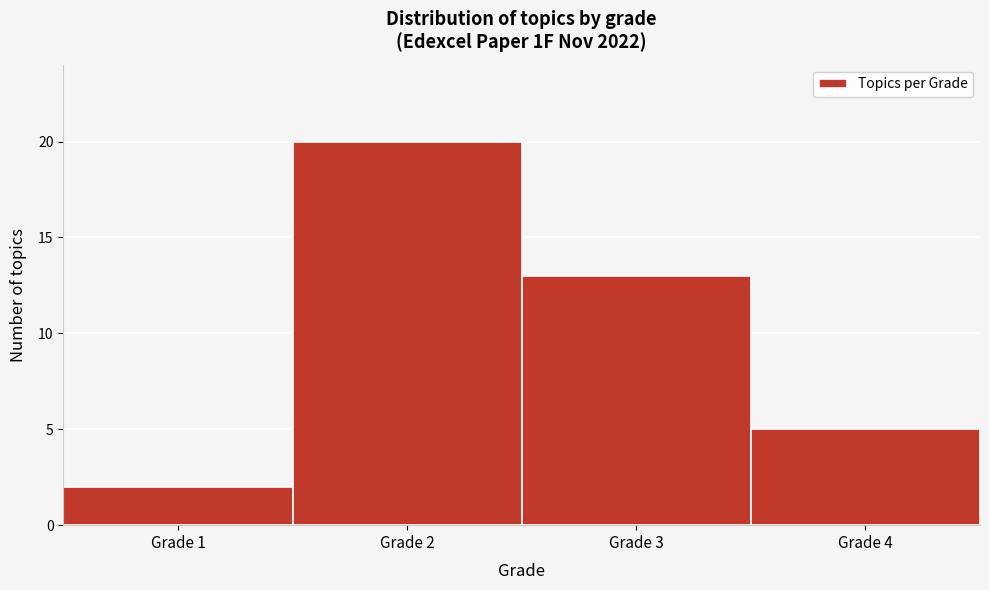

Reading left to right, transcribe this chart: for each bar, give the range it covers on the x-axis and its height. The values are not printed on the chart, so give them approximately, as read against the axis.

0.5 to 1.5: 2
1.5 to 2.5: 20
2.5 to 3.5: 13
3.5 to 4.5: 5